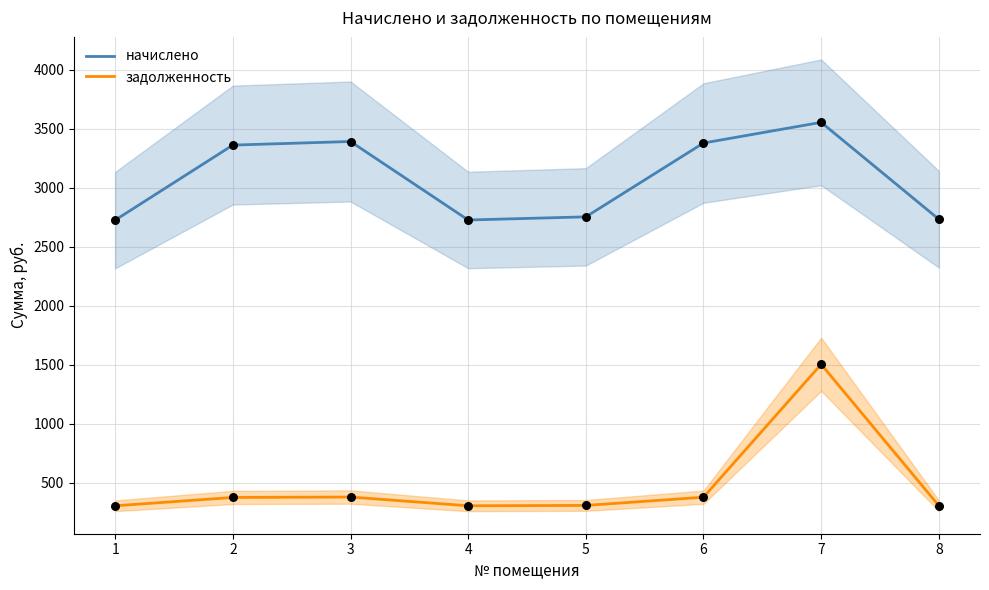

What is the total value across all series at 4?

3029.8